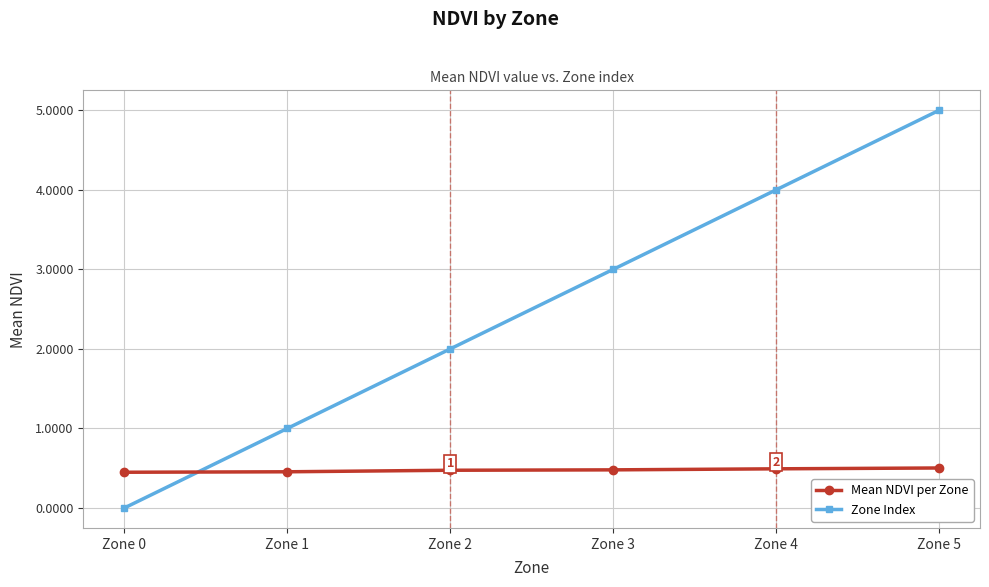

What is the value of the Mean NDVI per Zone point at the 1st from the left?

0.5